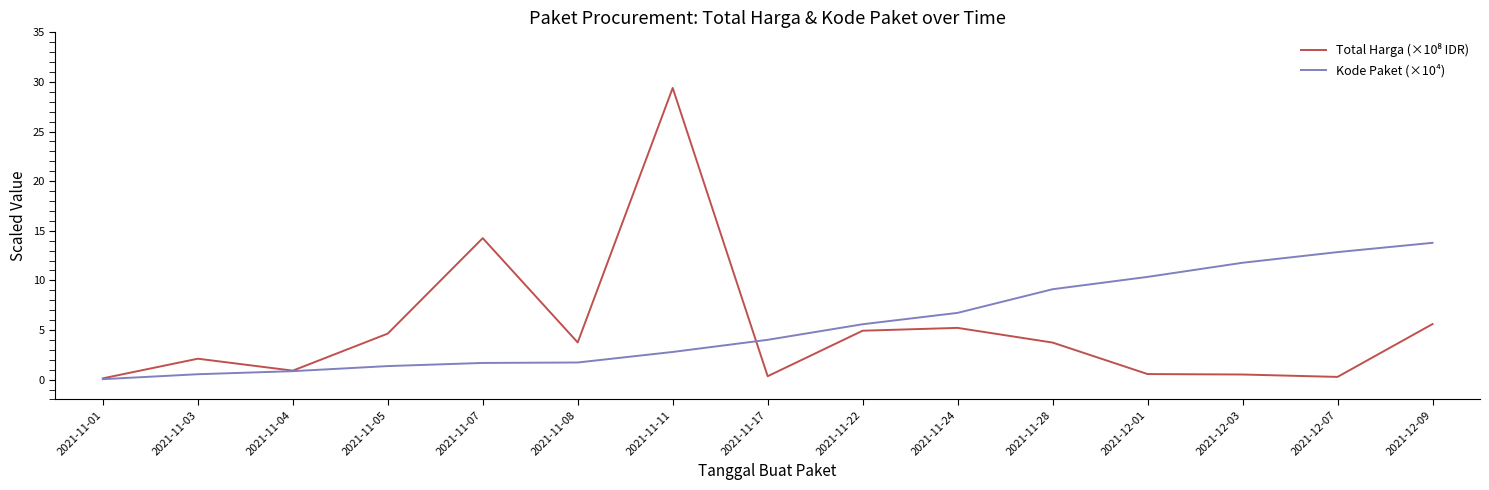

The value of Kode Paket (×10⁴) at 2021-11-28 is 13.2. True or false?

False